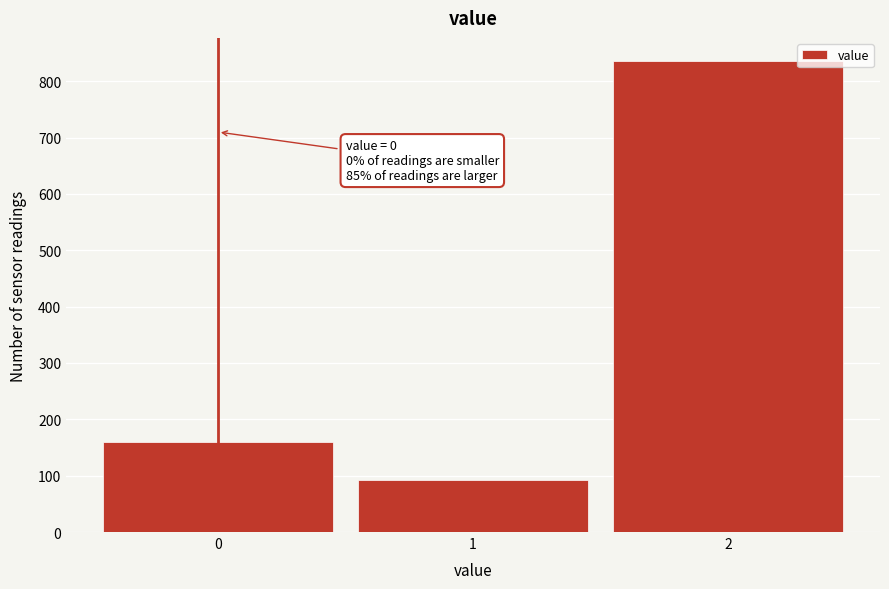

Over which range of the x-axis is the bar tallest?

1.5 to 2.5